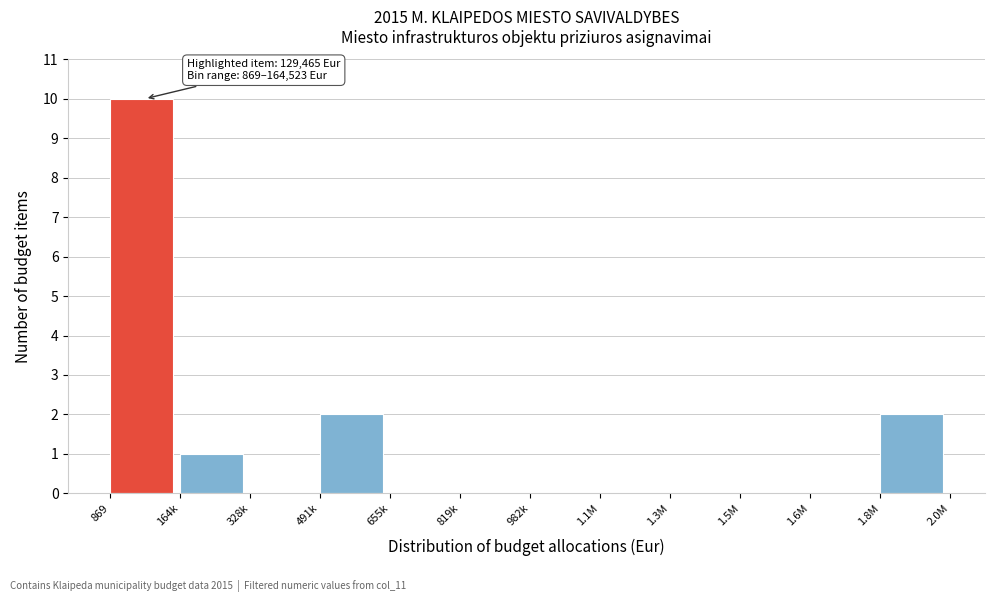

Reading left to right, what are all the values shown in this chart?

869=10	164k=1	328k=0	491k=2	655k=0	819k=0	982k=0	1.1M=0	1.3M=0	1.5M=0	1.6M=0	1.8M=2